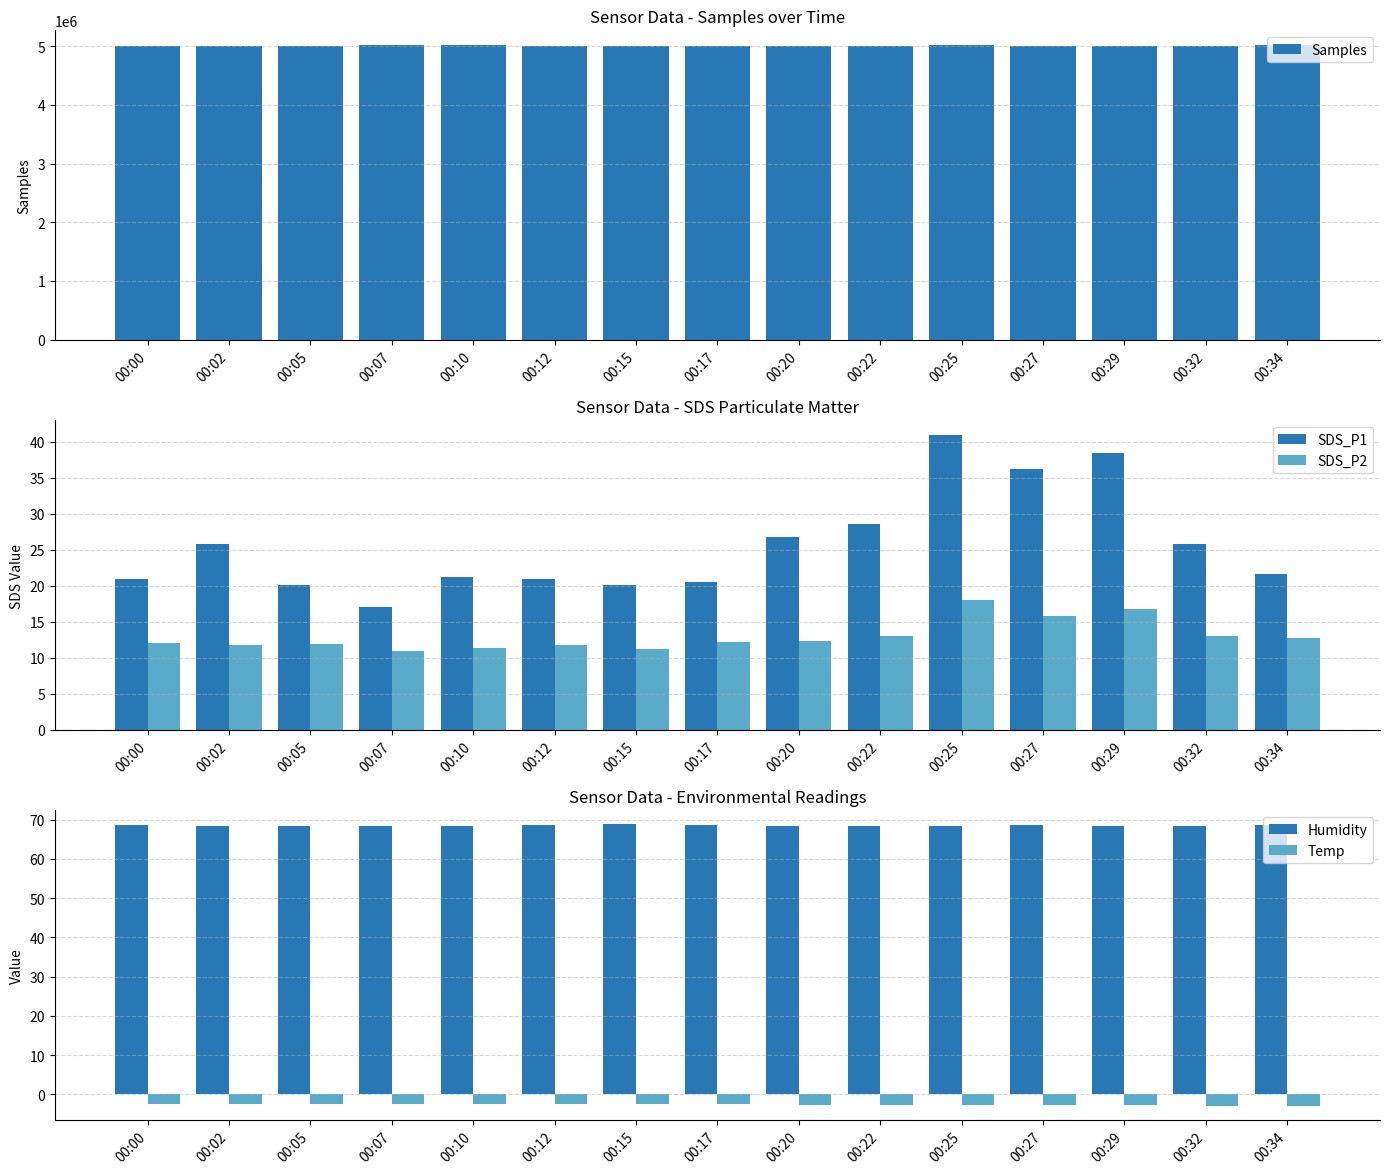

What is the spread (max minus min) of values at 00:22?

5001843.7